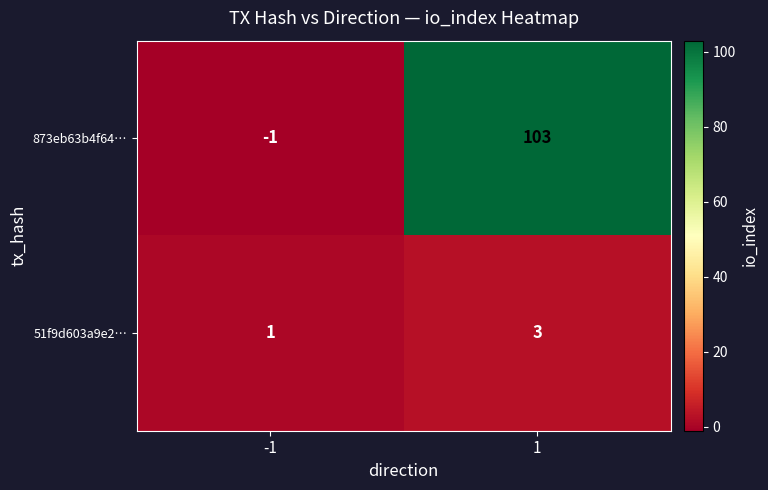

Which series has the largest range (max minus min)?

873eb63b4f64…